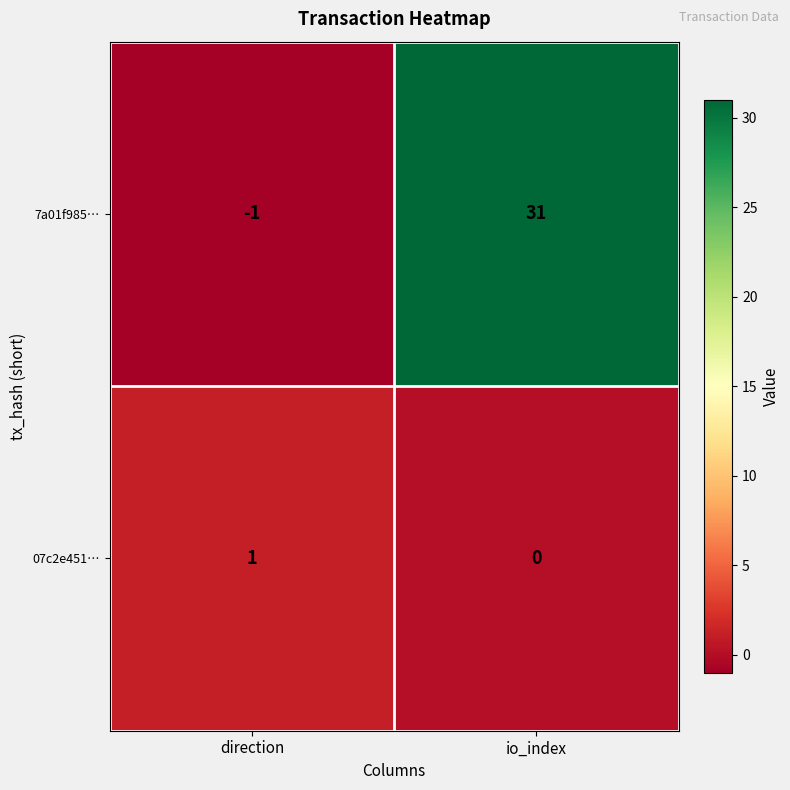

Reading right to left, what are all the values shown in this chart?

7a01f985…: 31	-1
07c2e451…: 0	1